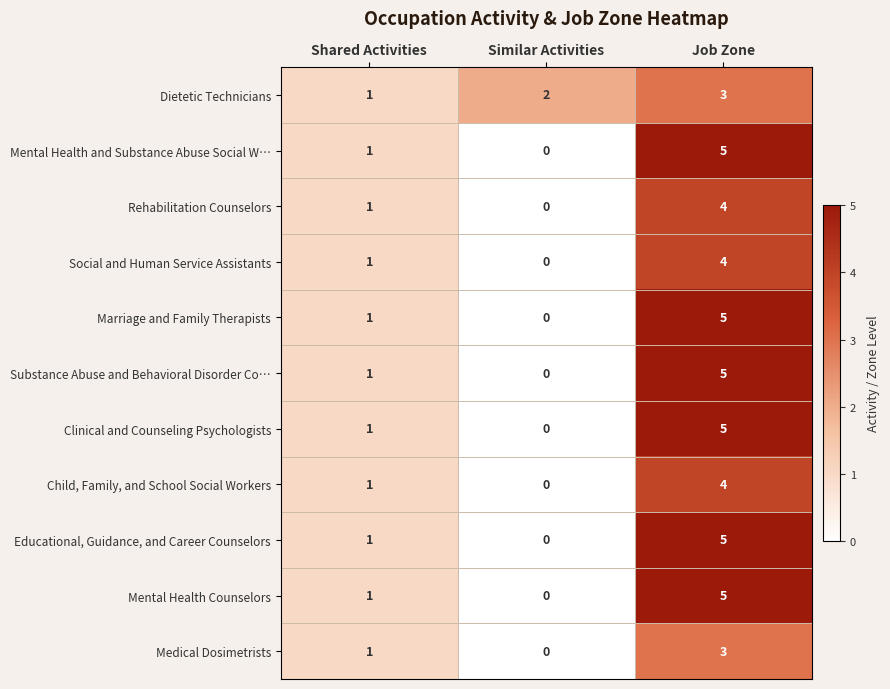

Is it true that Mental Health Counselors equals 1 at Shared Activities?

True